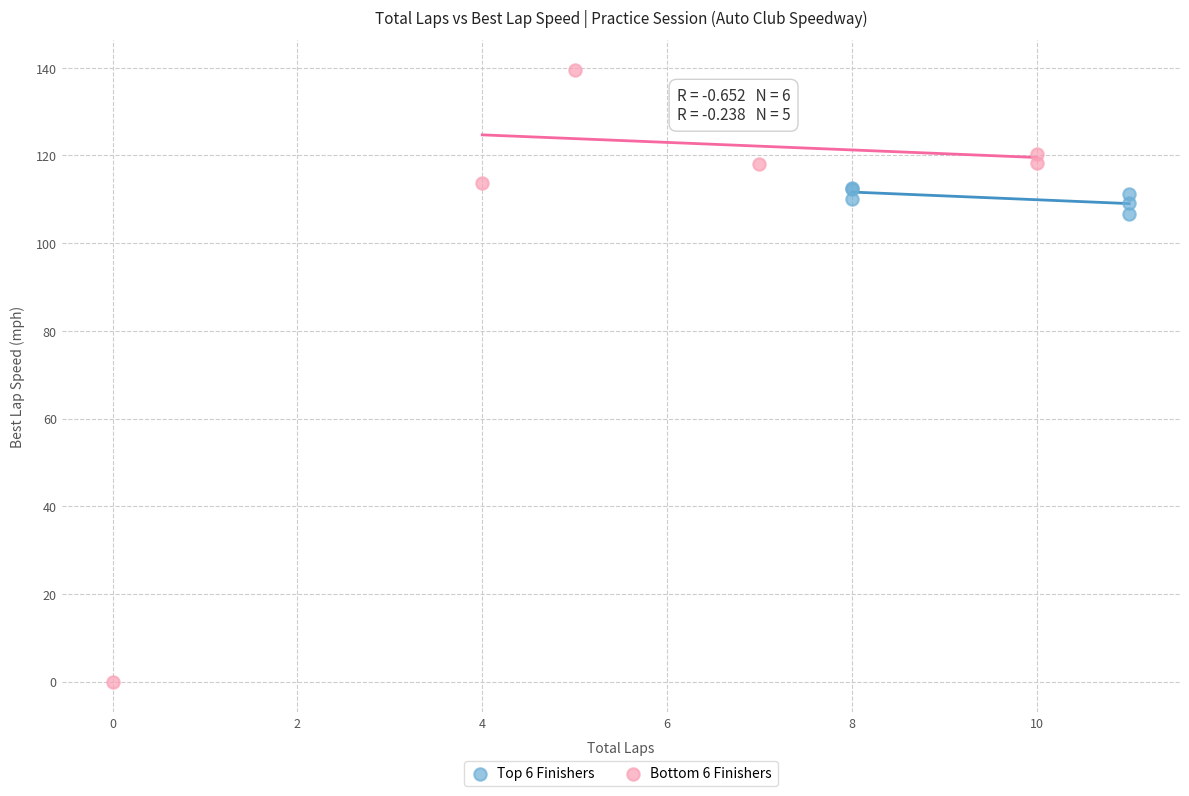

Which series reaches the maximum Y coordinate?

Bottom 6 Finishers